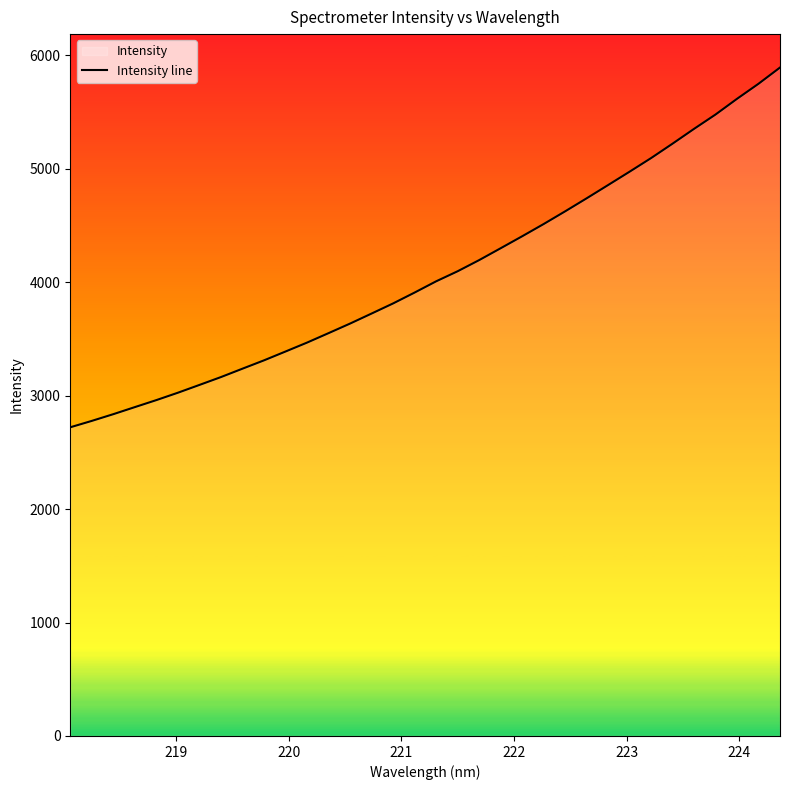

What is the difference between the second highest and minimum values?

3028.0